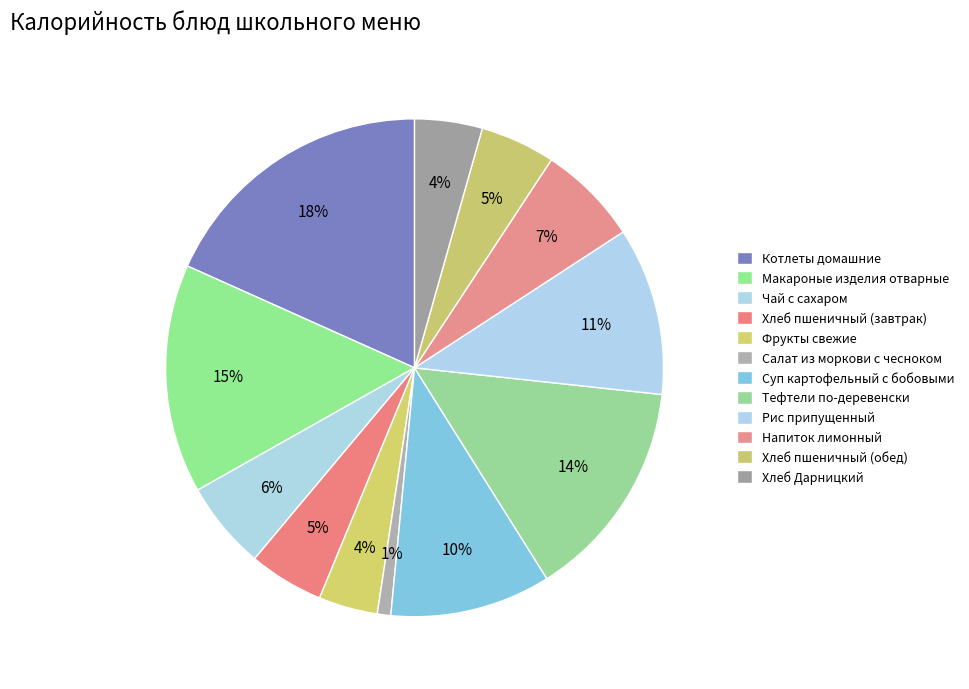

Count the number of slices in the pie.

12